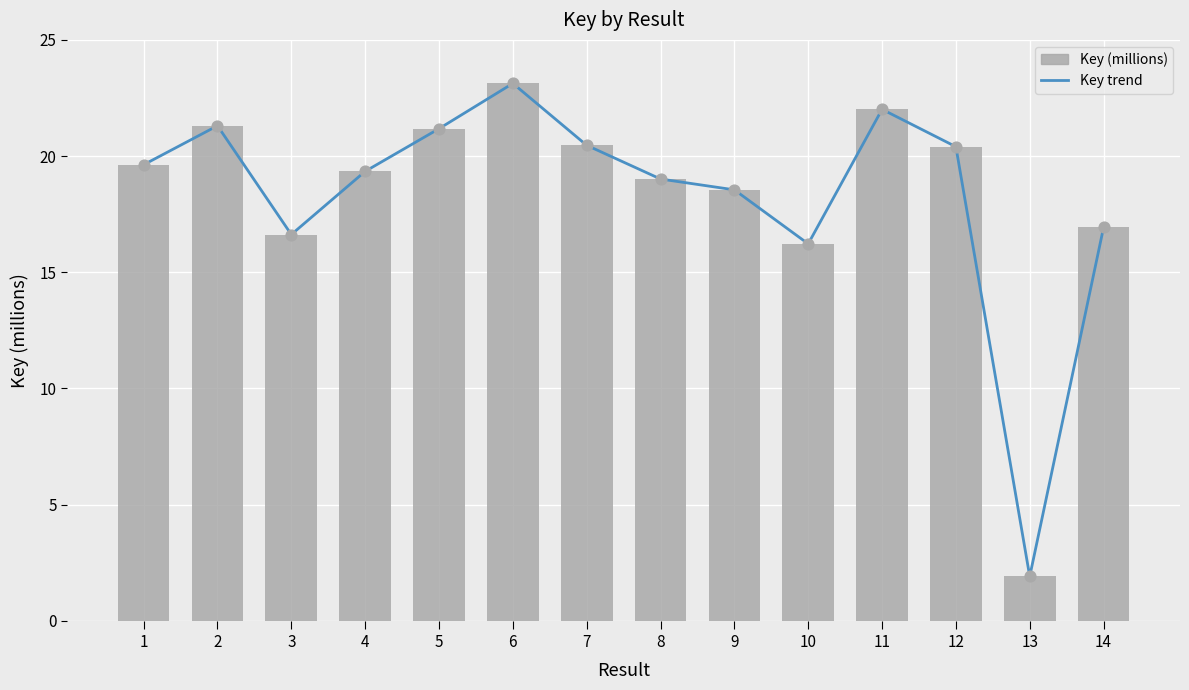

What is the total value across all series at 8?

38.0